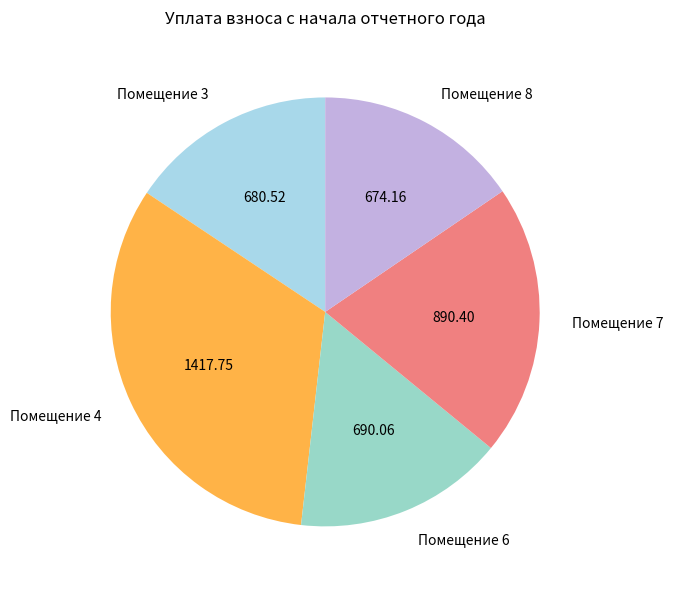

Does Помещение 8 account for over 50% of the chart?

No